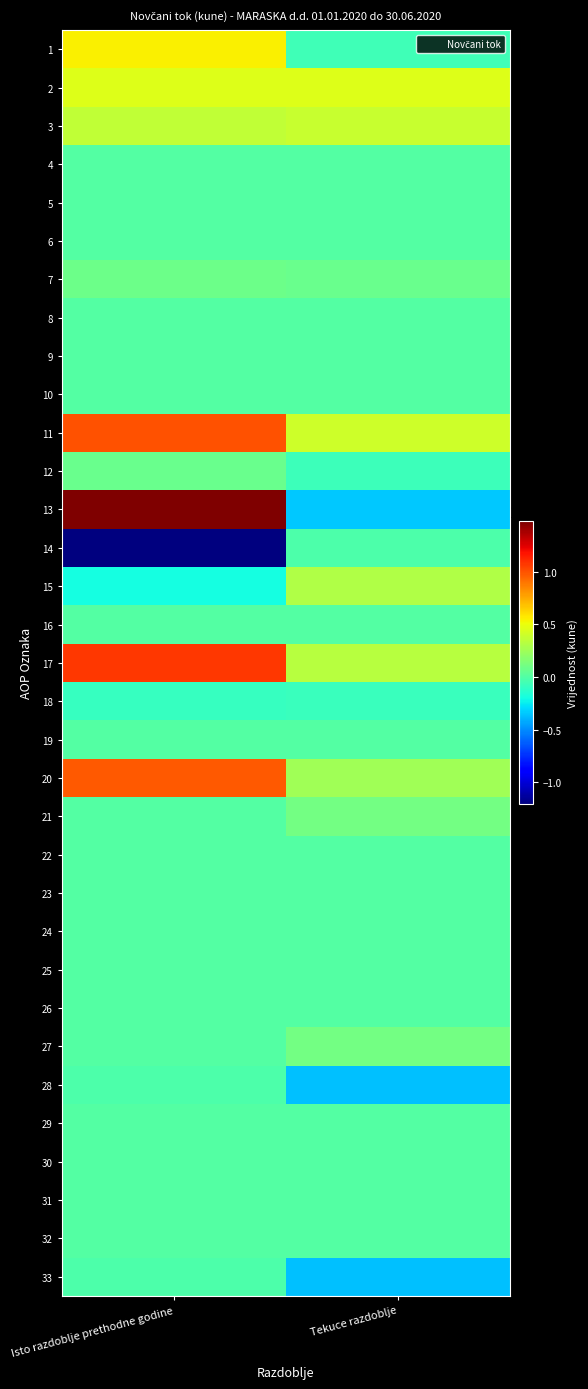

Reading left to right, extract all data points from this chart.

1: Isto razdoblje prethodne godine=5453540	Tekuce razdoblje=-567673
2: Isto razdoblje prethodne godine=4515688	Tekuce razdoblje=4565603
3: Isto razdoblje prethodne godine=3648282	Tekuce razdoblje=3764983
4: Isto razdoblje prethodne godine=0	Tekuce razdoblje=0
5: Isto razdoblje prethodne godine=0	Tekuce razdoblje=0
6: Isto razdoblje prethodne godine=-13	Tekuce razdoblje=-141
7: Isto razdoblje prethodne godine=867419	Tekuce razdoblje=800761
8: Isto razdoblje prethodne godine=0	Tekuce razdoblje=0
9: Isto razdoblje prethodne godine=0	Tekuce razdoblje=0
10: Isto razdoblje prethodne godine=0	Tekuce razdoblje=0
11: Isto razdoblje prethodne godine=9969228	Tekuce razdoblje=3997930
12: Isto razdoblje prethodne godine=725287	Tekuce razdoblje=-668663
13: Isto razdoblje prethodne godine=14781668	Tekuce razdoblje=-3476888
14: Isto razdoblje prethodne godine=-12099739	Tekuce razdoblje=-228453
15: Isto razdoblje prethodne godine=-1956642	Tekuce razdoblje=3036678
16: Isto razdoblje prethodne godine=0	Tekuce razdoblje=0
17: Isto razdoblje prethodne godine=10694515	Tekuce razdoblje=3329267
18: Isto razdoblje prethodne godine=-867419	Tekuce razdoblje=-800761
19: Isto razdoblje prethodne godine=0	Tekuce razdoblje=0
20: Isto razdoblje prethodne godine=9827096	Tekuce razdoblje=2528506
21: Isto razdoblje prethodne godine=0	Tekuce razdoblje=1050682
22: Isto razdoblje prethodne godine=0	Tekuce razdoblje=0
23: Isto razdoblje prethodne godine=13	Tekuce razdoblje=141
24: Isto razdoblje prethodne godine=0	Tekuce razdoblje=0
25: Isto razdoblje prethodne godine=0	Tekuce razdoblje=0
26: Isto razdoblje prethodne godine=0	Tekuce razdoblje=0
27: Isto razdoblje prethodne godine=13	Tekuce razdoblje=1050823
28: Isto razdoblje prethodne godine=-166213	Tekuce razdoblje=-3609822
29: Isto razdoblje prethodne godine=0	Tekuce razdoblje=0
30: Isto razdoblje prethodne godine=0	Tekuce razdoblje=0
31: Isto razdoblje prethodne godine=0	Tekuce razdoblje=0
32: Isto razdoblje prethodne godine=0	Tekuce razdoblje=0
33: Isto razdoblje prethodne godine=-166213	Tekuce razdoblje=-3609822